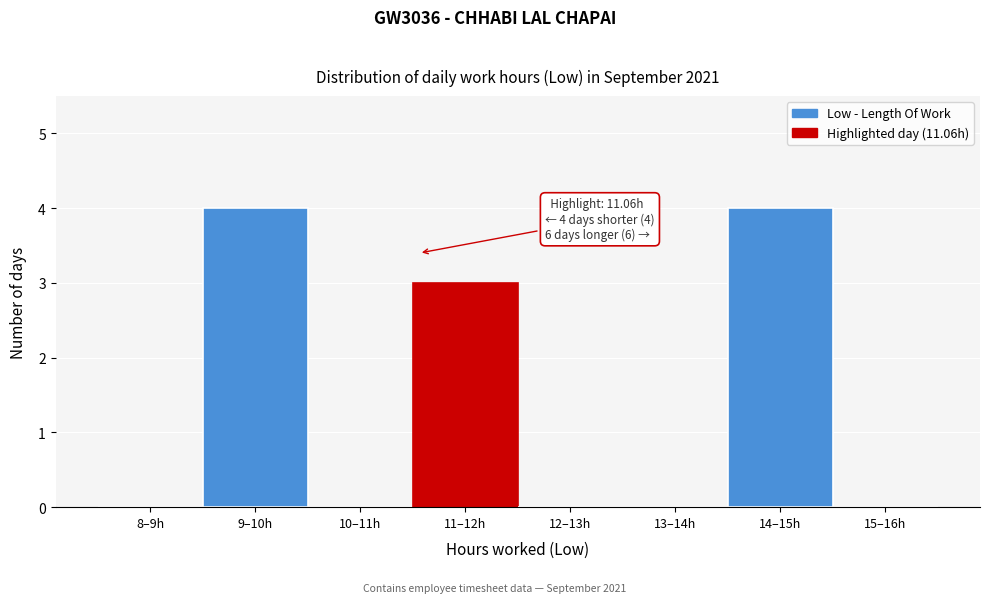

Reading left to right, what are all the values shown in this chart?

8–9h=0	9–10h=4	10–11h=0	11–12h=3	12–13h=0	13–14h=0	14–15h=4	15–16h=0